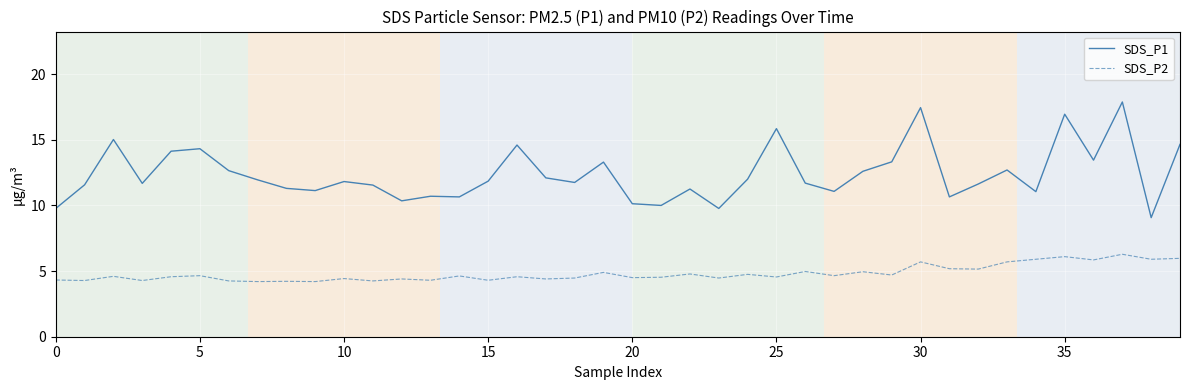

What is the smallest value displayed?

4.2